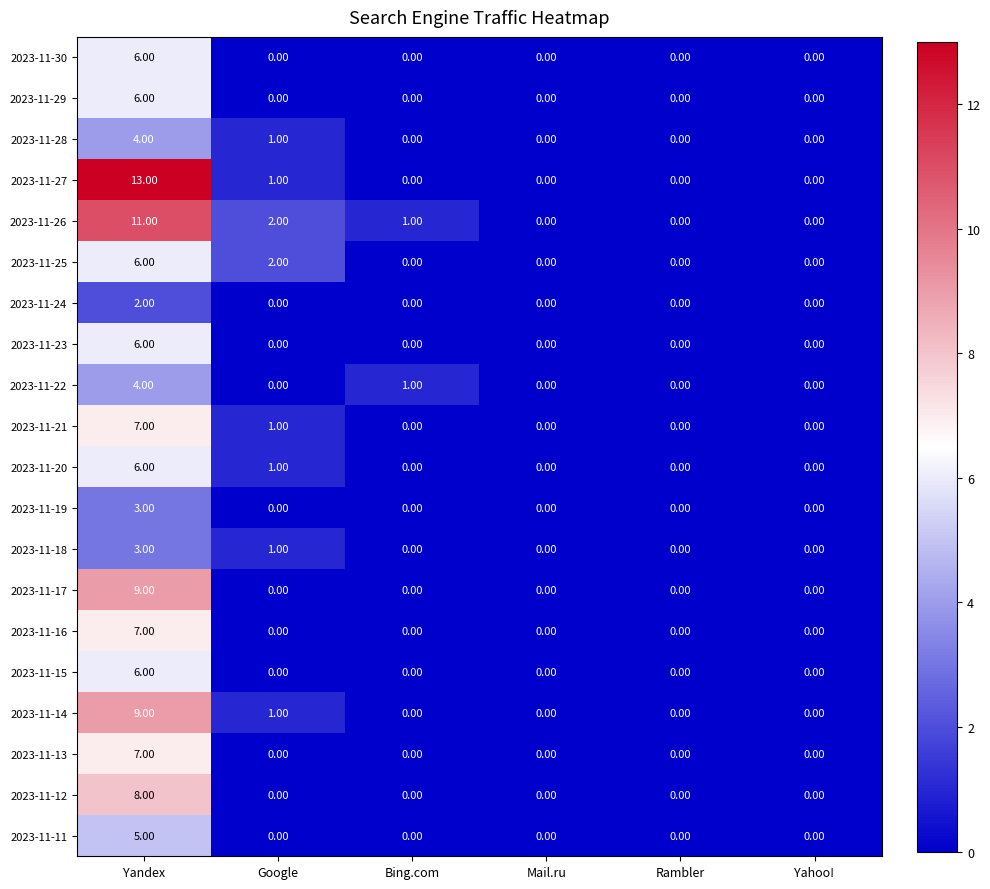

Which label corresponds to the largest value in the chart?

Yandex